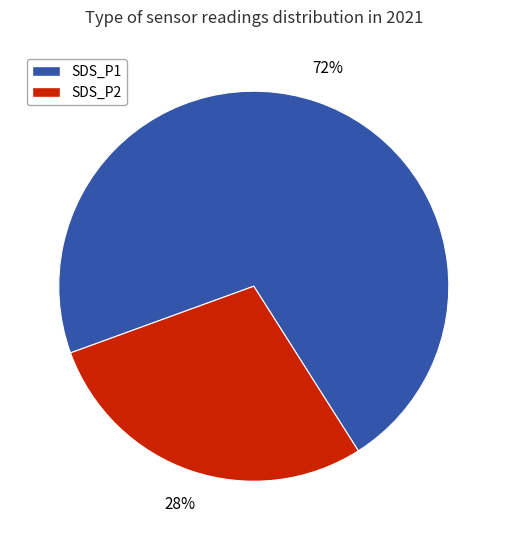

To the nearest percent, what portion does SDS_P1 represent?

72%